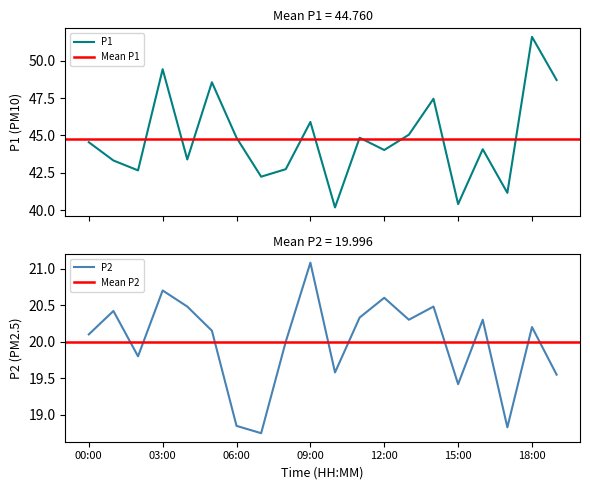

At which category does the chart reach its minimum across all series?

07:00